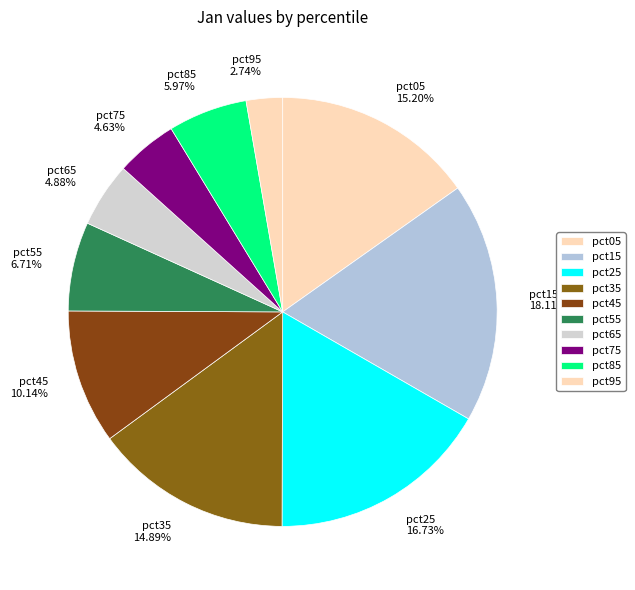

The pct75 slice represents 5% of the pie. True or false?

True